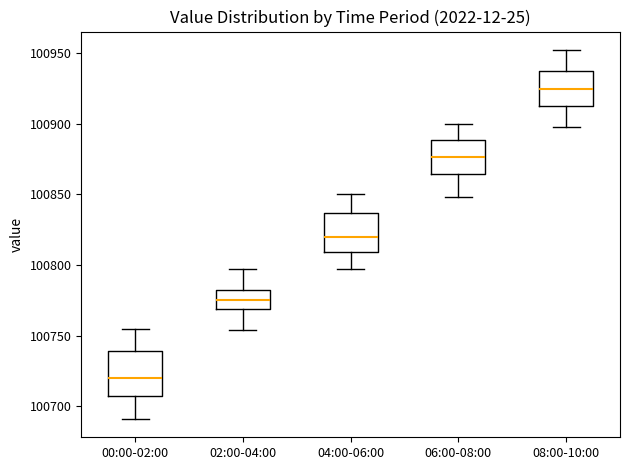

Where is the upper edge of the box for 02:00-04:00 on the y-axis? The values are not printed on the chart, so give them approximately, as read against the axis.

100780